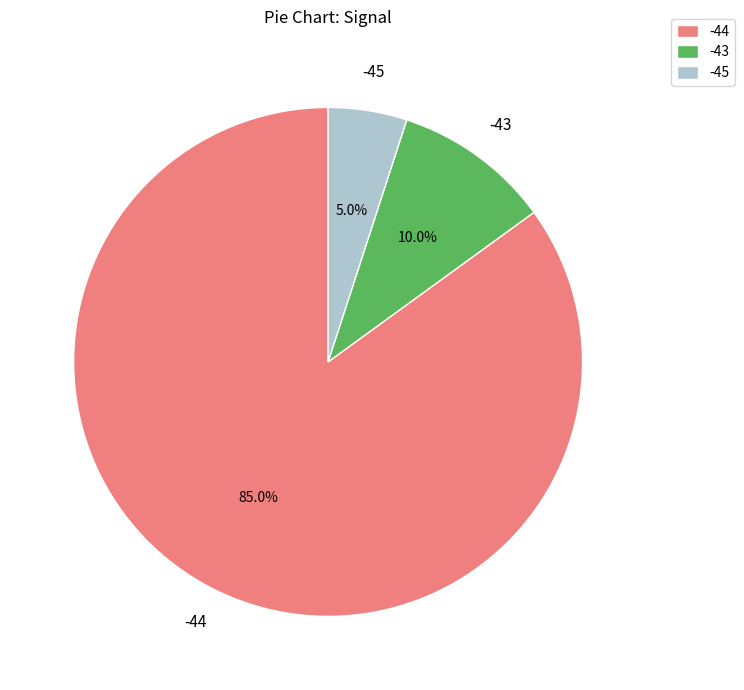

Which slice is the smallest?

-45